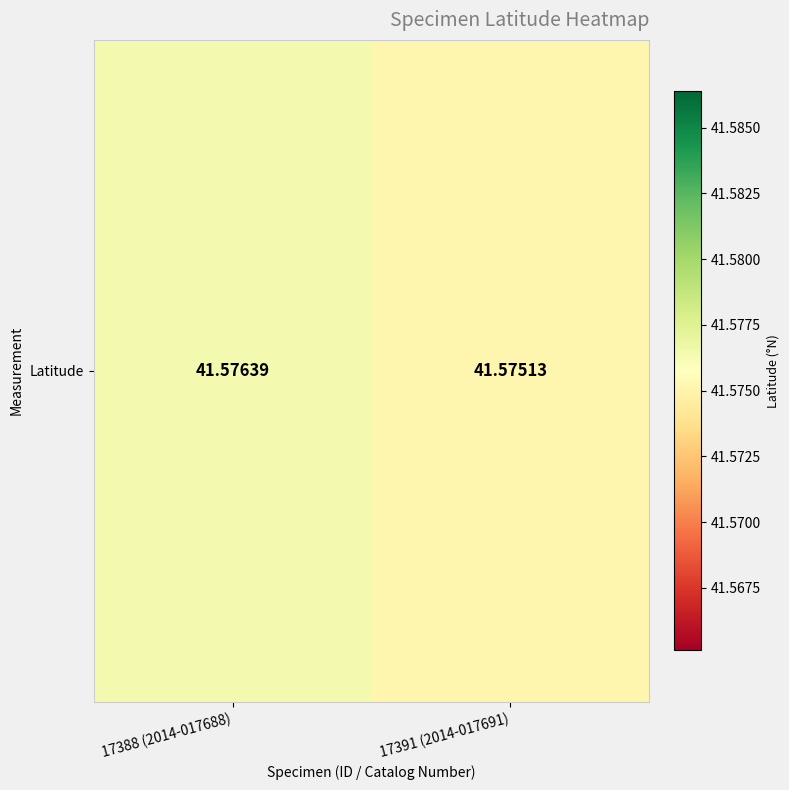

True or false: the data shows 41.6 at 17388 (2014-017688).

True